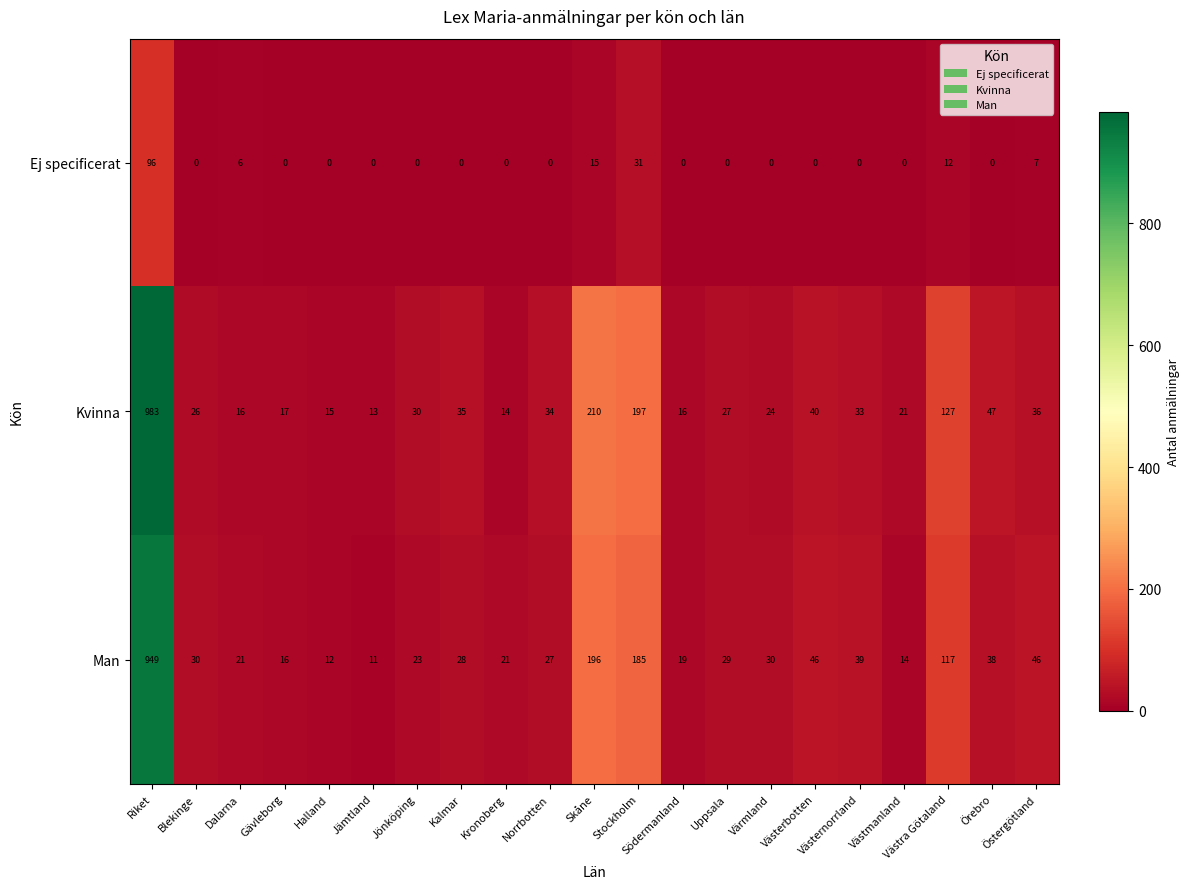

Which series has the largest range (max minus min)?

Kvinna